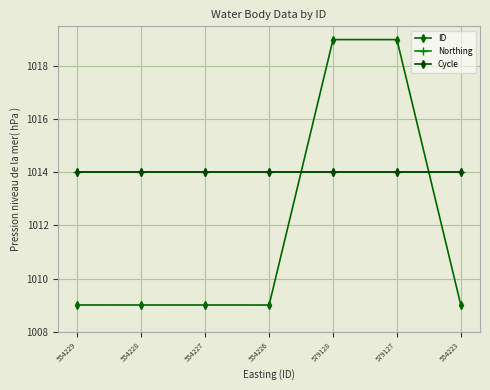

True or false: Cycle and Northing intersect in this chart.

False